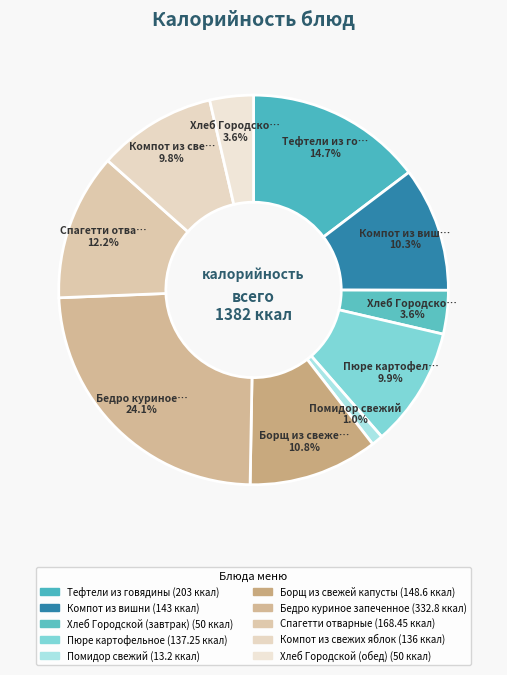

How many segments does this pie chart have?

10